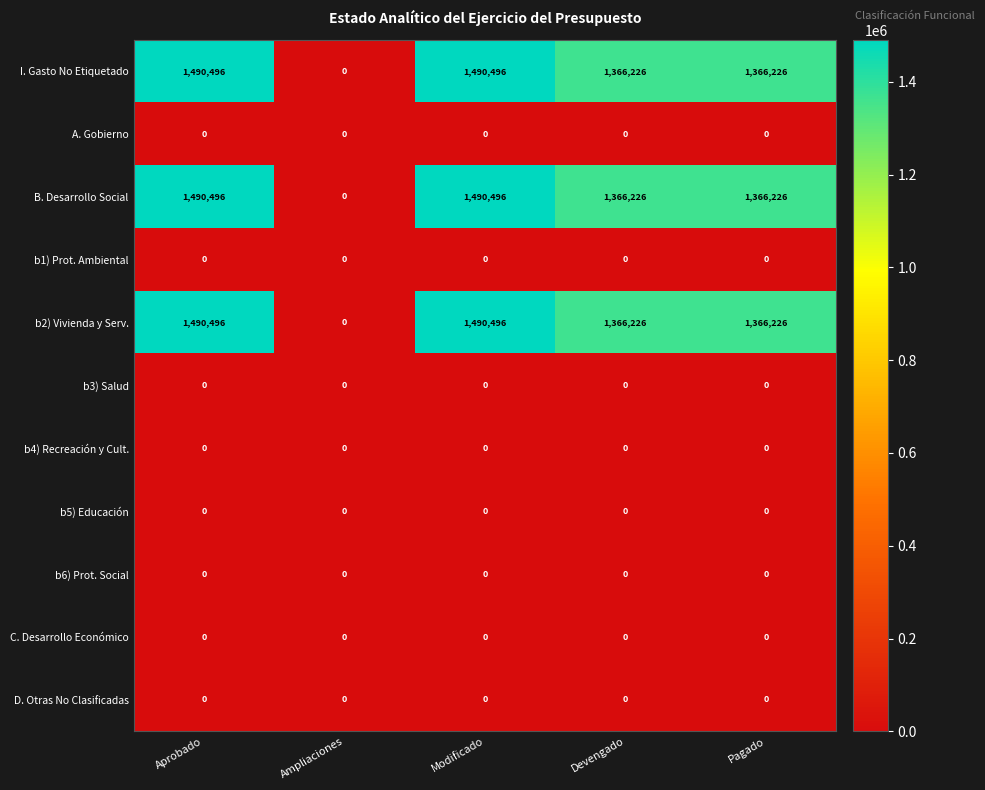

How many categories are shown in the chart?

5